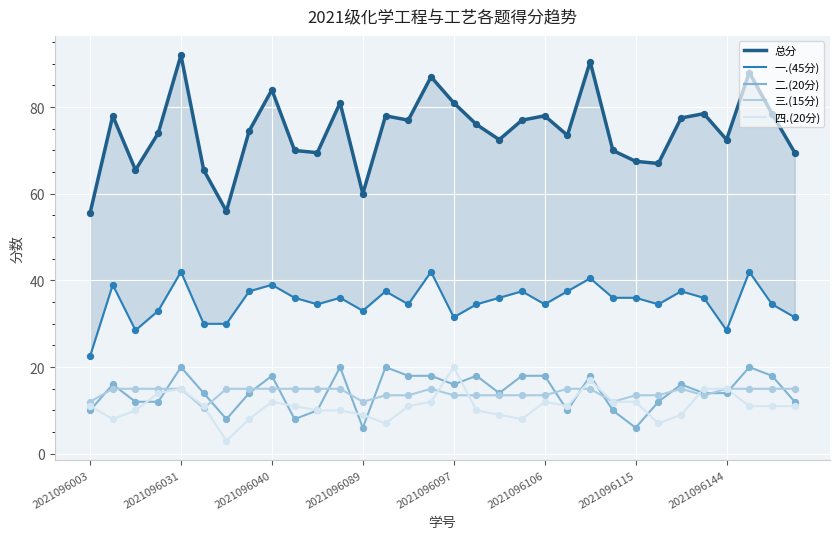

At how many categories does at least one series exceed 81?

5